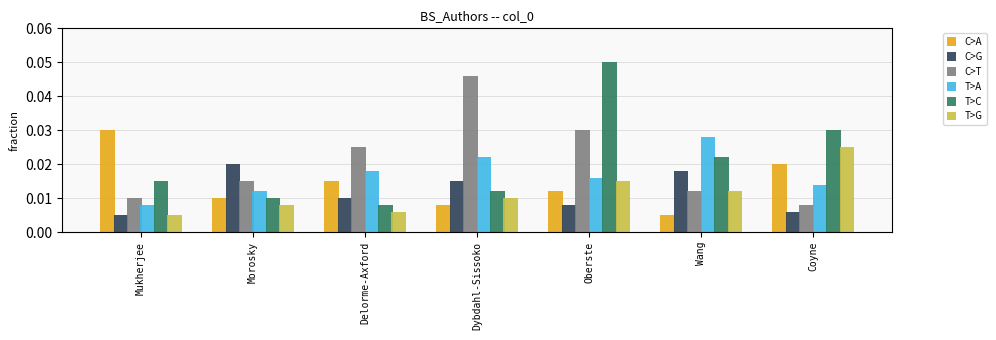

List the labels in order of T>A value, smallest first.

Mukherjee, Morosky, Coyne, Oberste, Delorme-Axford, Dybdahl-Sissoko, Wang